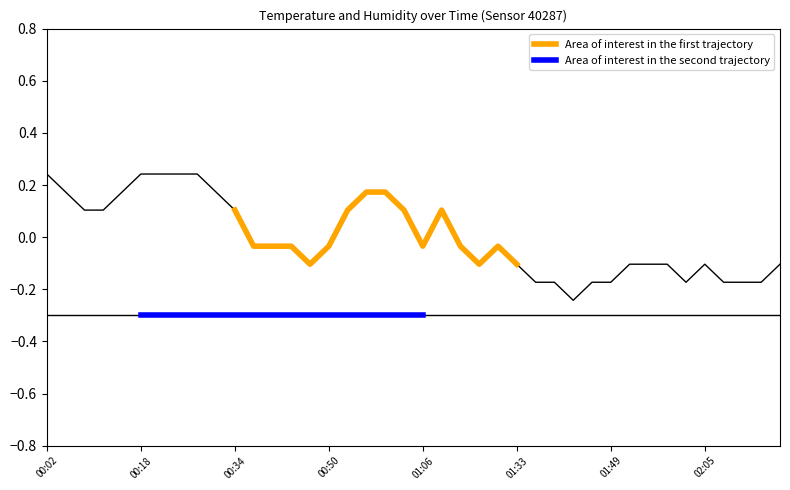

What is the minimum value shown in the chart?

-0.3